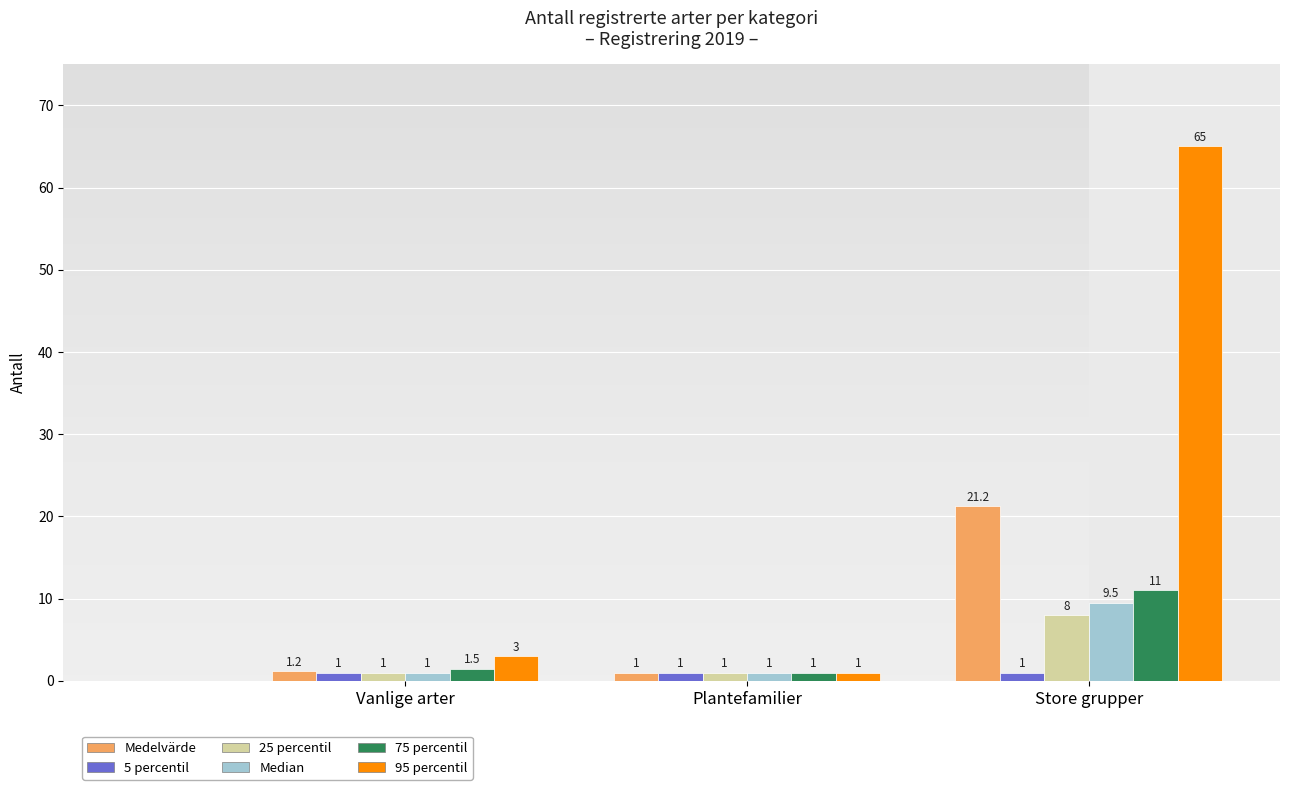

The Median series shows 1.0 at Plantefamilier. True or false?

True